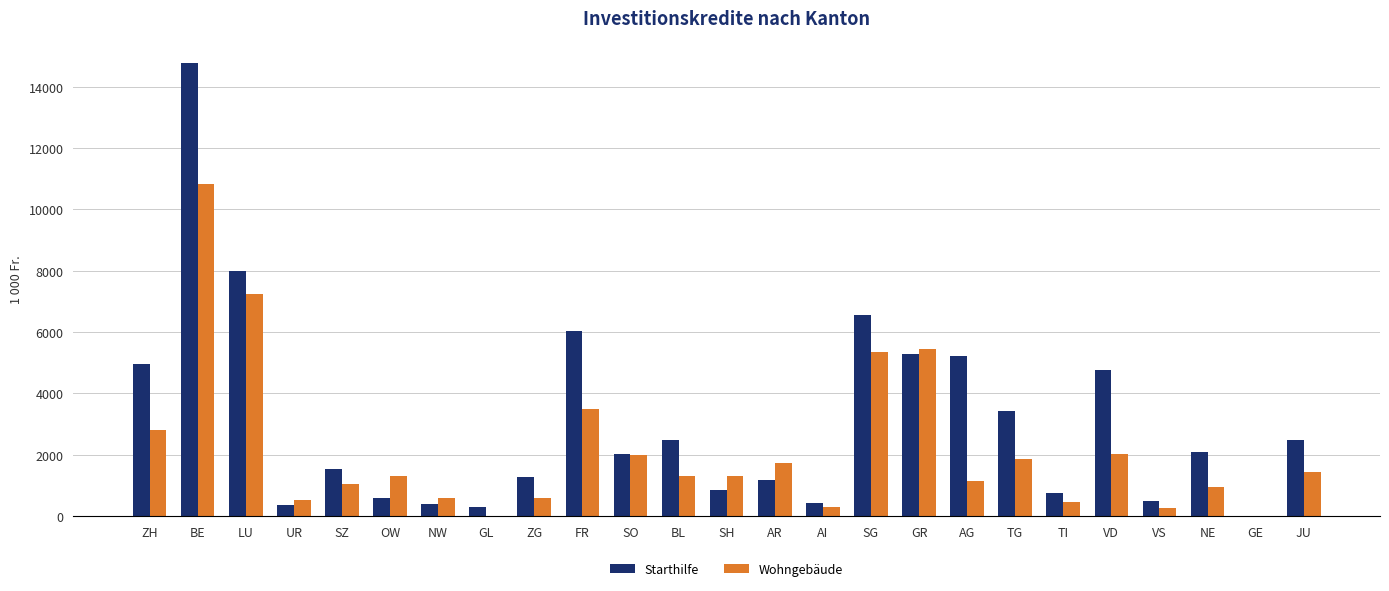

What is the sum of all Wohngebäude values?

53908.1